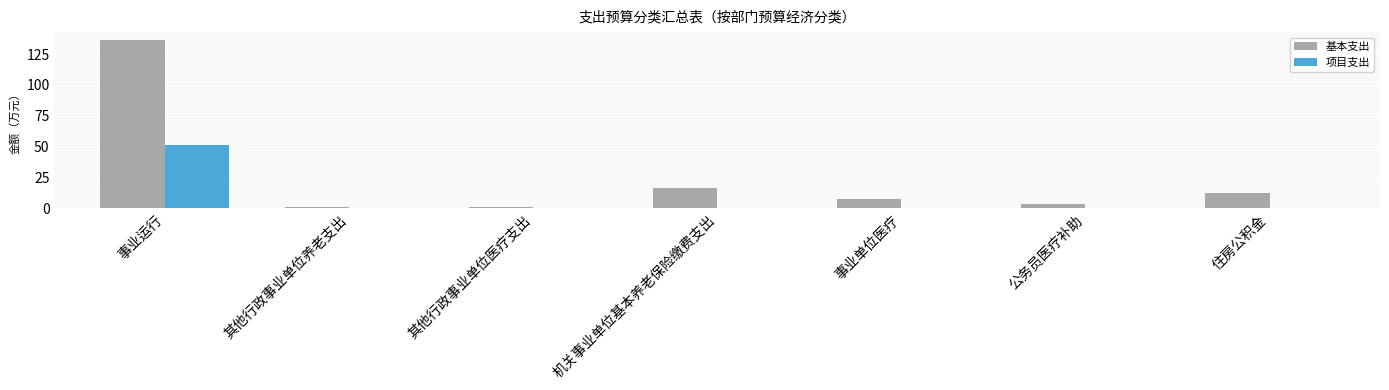

Reading left to right, what are all the values shown in this chart?

基本支出: 事业运行=136.0	其他行政事业单位养老支出=1.0	其他行政事业单位医疗支出=1.0	机关事业单位基本养老保险缴费支出=16.8	事业单位医疗=7.8	公务员医疗补助=3.6	住房公积金=12.6
项目支出: 事业运行=51.0	其他行政事业单位养老支出=0.0	其他行政事业单位医疗支出=0.0	机关事业单位基本养老保险缴费支出=0.0	事业单位医疗=0.0	公务员医疗补助=0.0	住房公积金=0.0